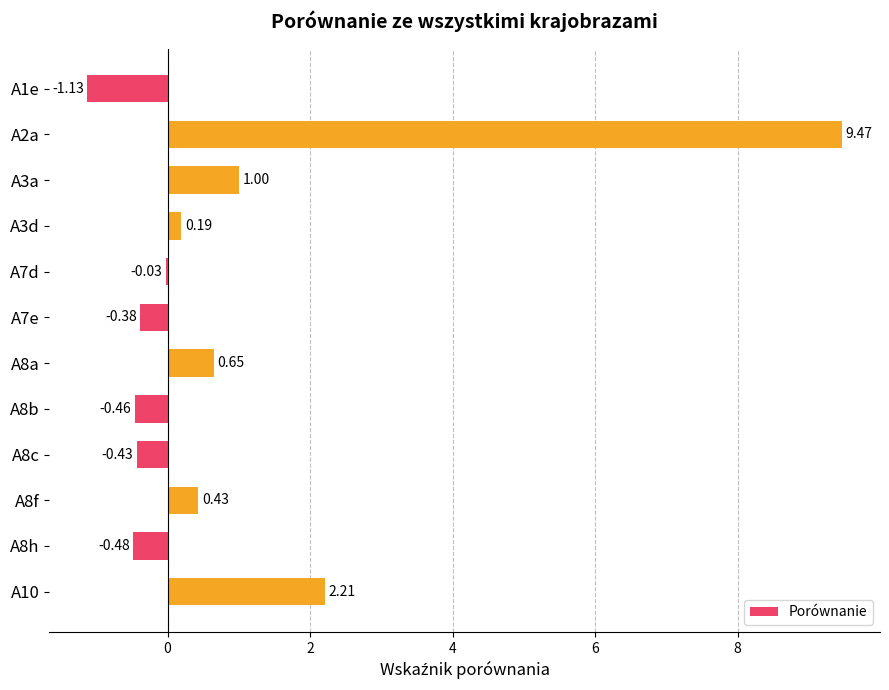

What is the sum of the values at A10 and A7e?

1.8